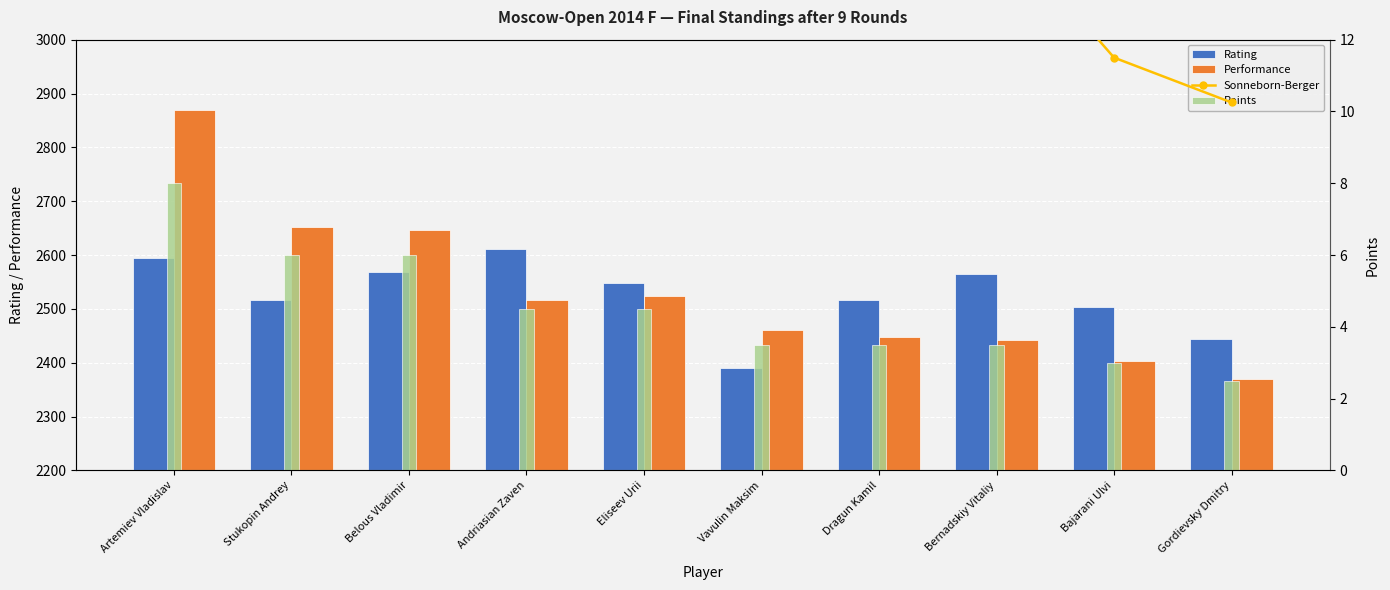

Is it true that Performance equals 3542.2 at Stukopin Andrey?

False